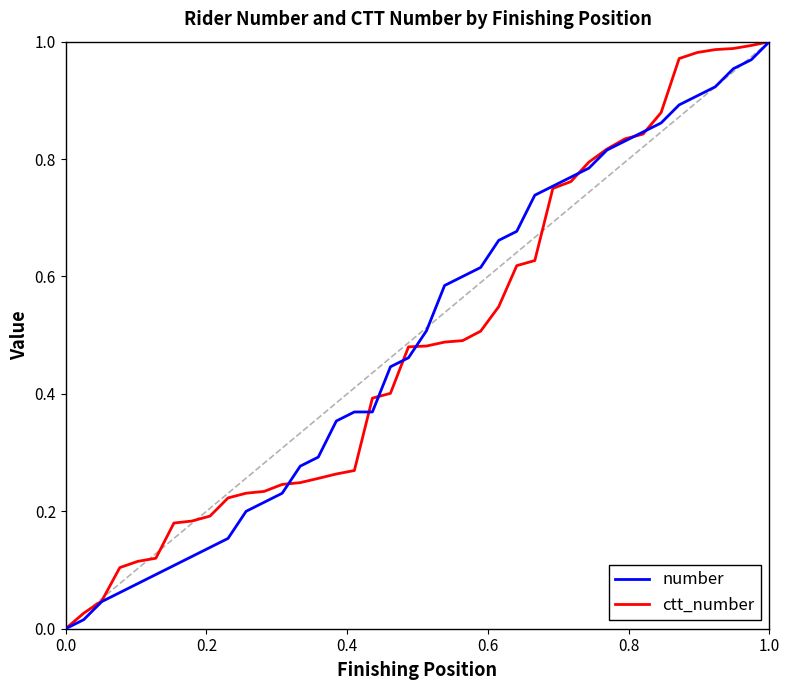

List the series in order of their peak value, highest first.

number, ctt_number